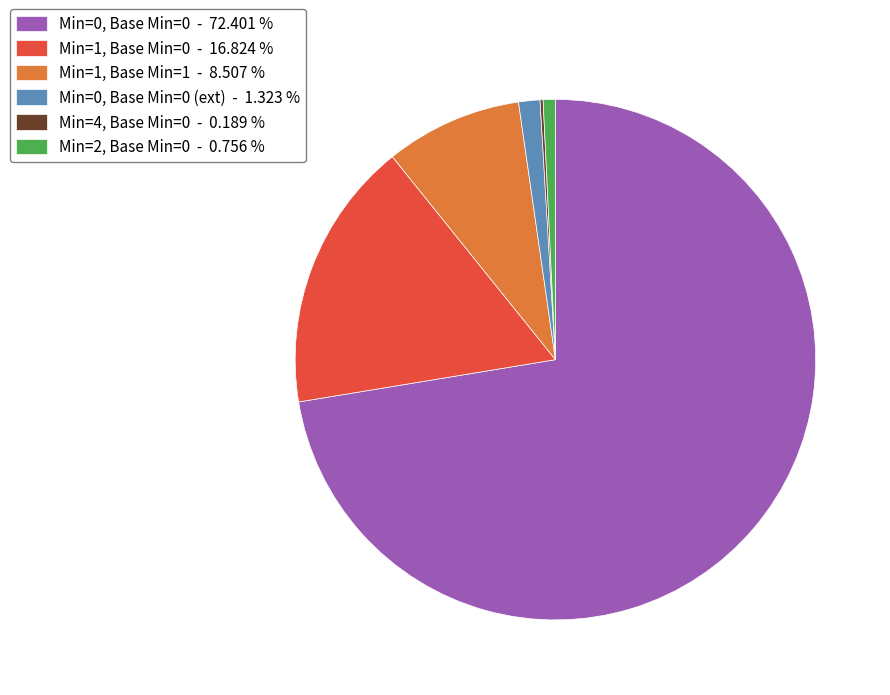

Is the sum of Min=1, Base Min=0 - 16.824 % and Min=0, Base Min=0 - 72.401 % greater than half?

Yes